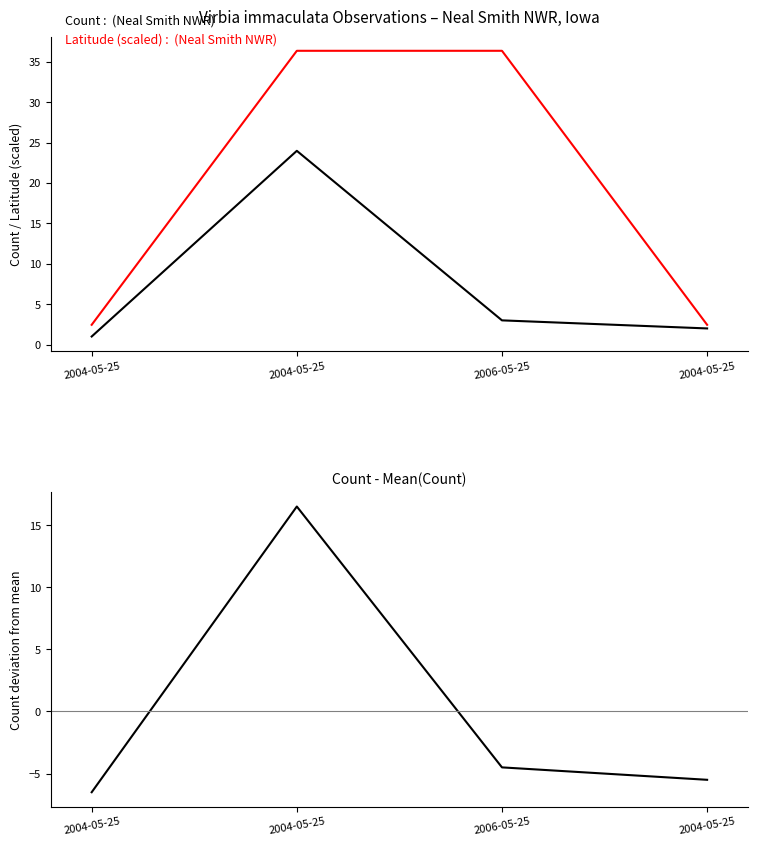

At which label is Count - Mean(Count) closest to 5?

2006-05-25